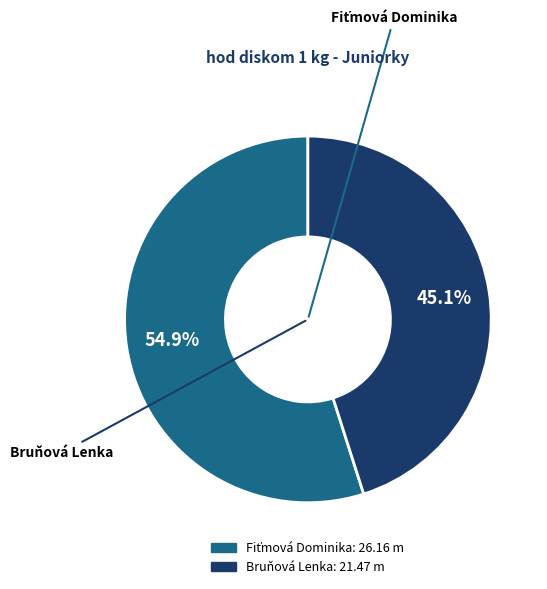

What percentage is the Bruňová Lenka slice, to the nearest percent?

45%